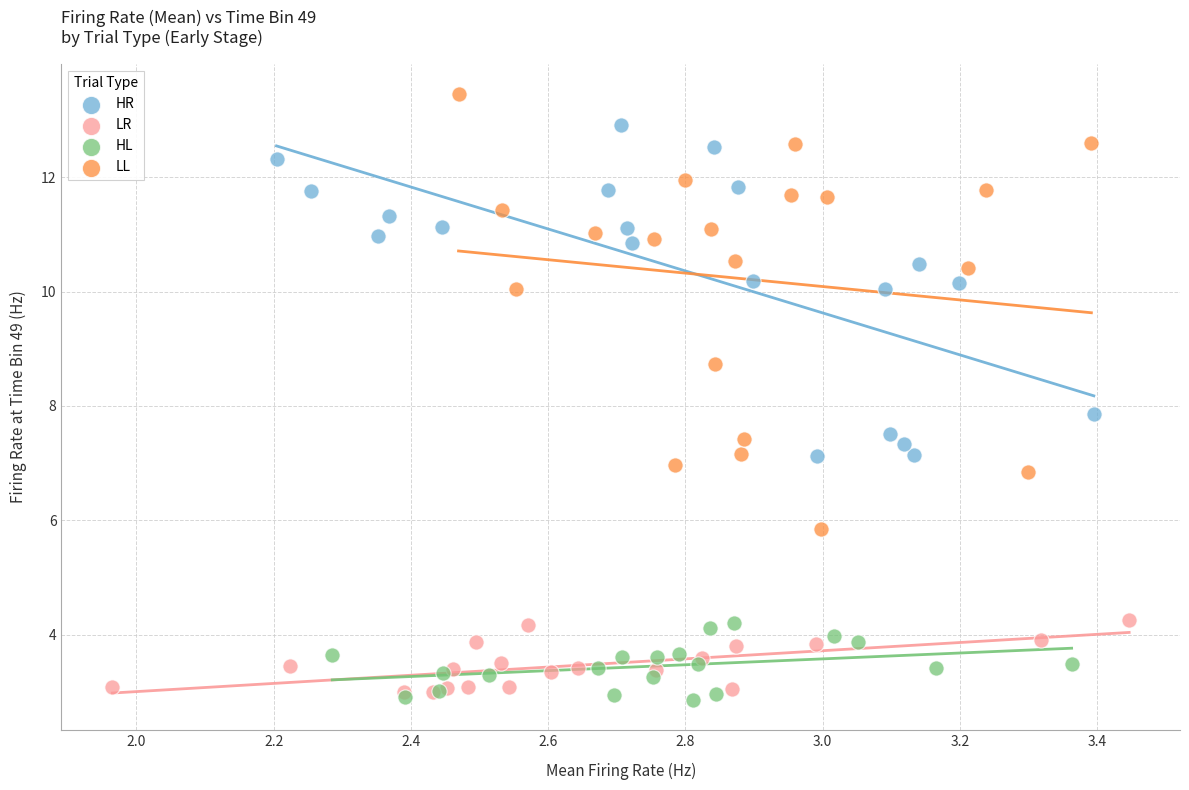

Which series contains the lowest Y value?

HL